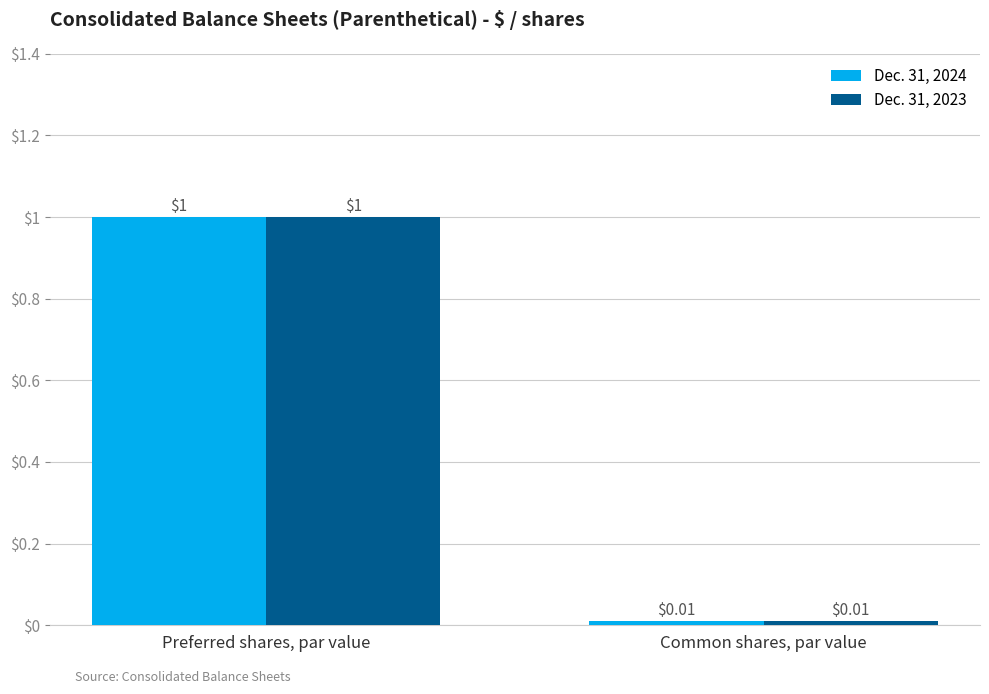

At which label does Dec. 31, 2023 reach its minimum?

Common shares, par value